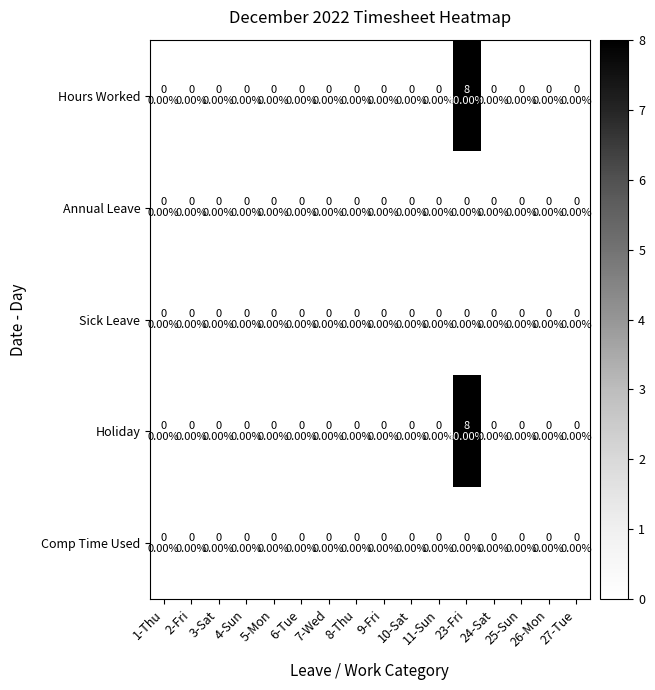

How many data points does each series have?

16